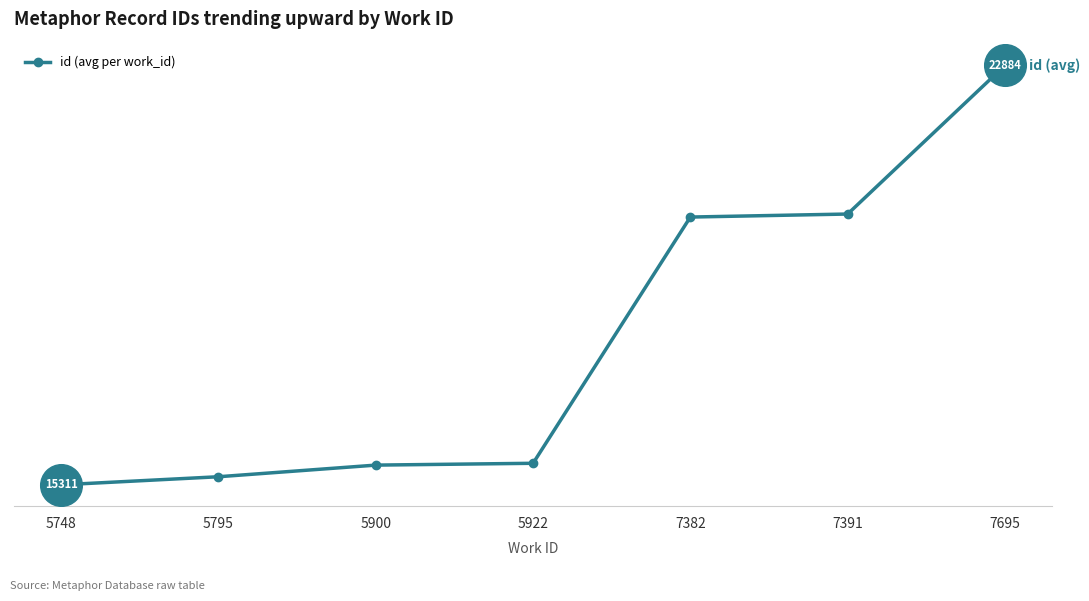

What is the change in value from 5900 to 5922?

+33.0